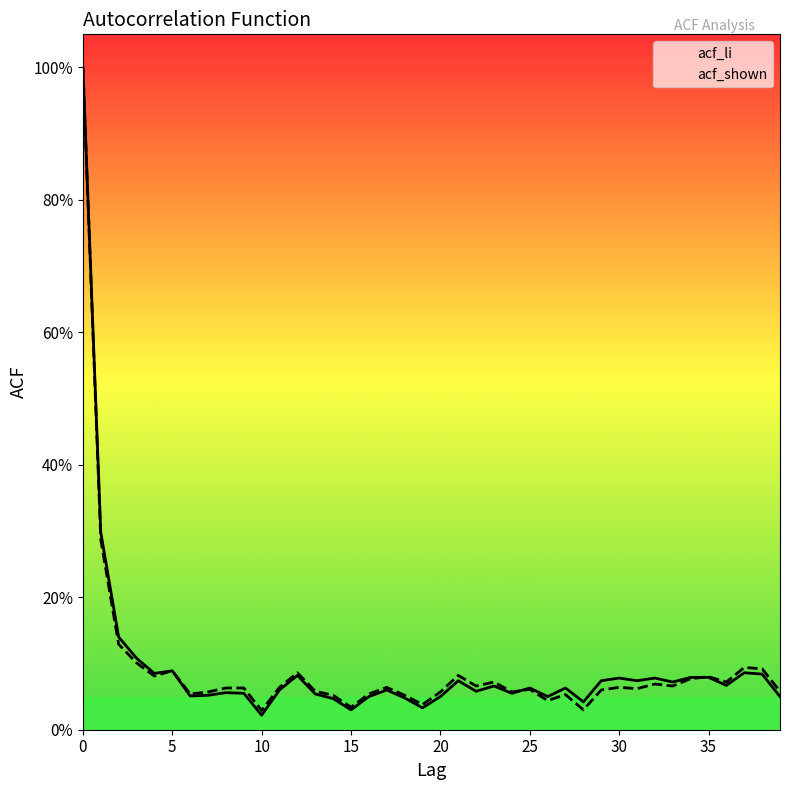

True or false: acf_li line has more than 0 points higher than both neighbors.

True